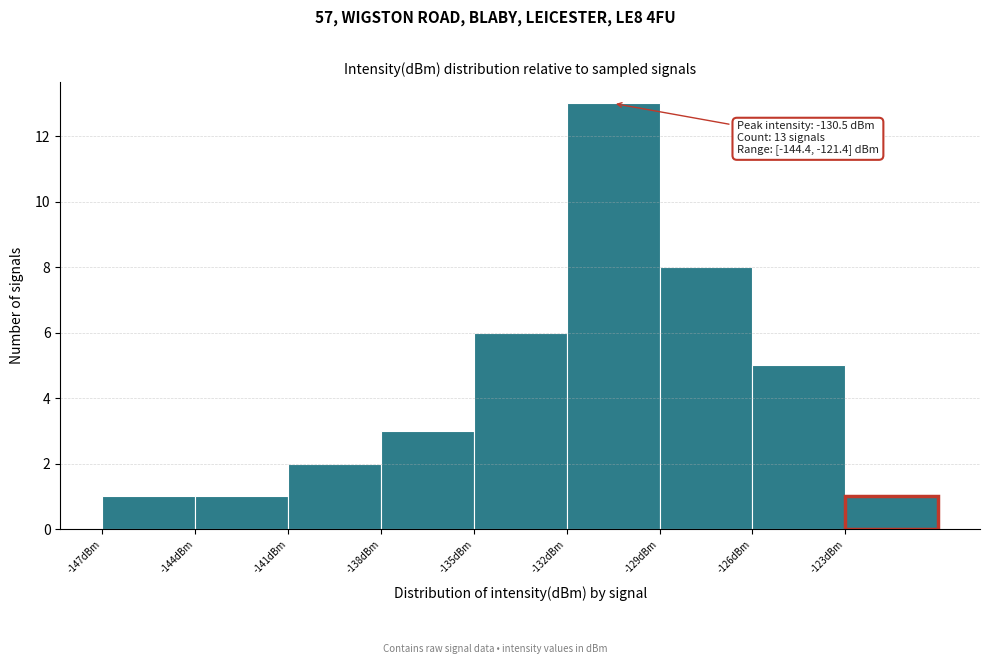

Over which range of the x-axis is the bar tallest?

-132 to -129